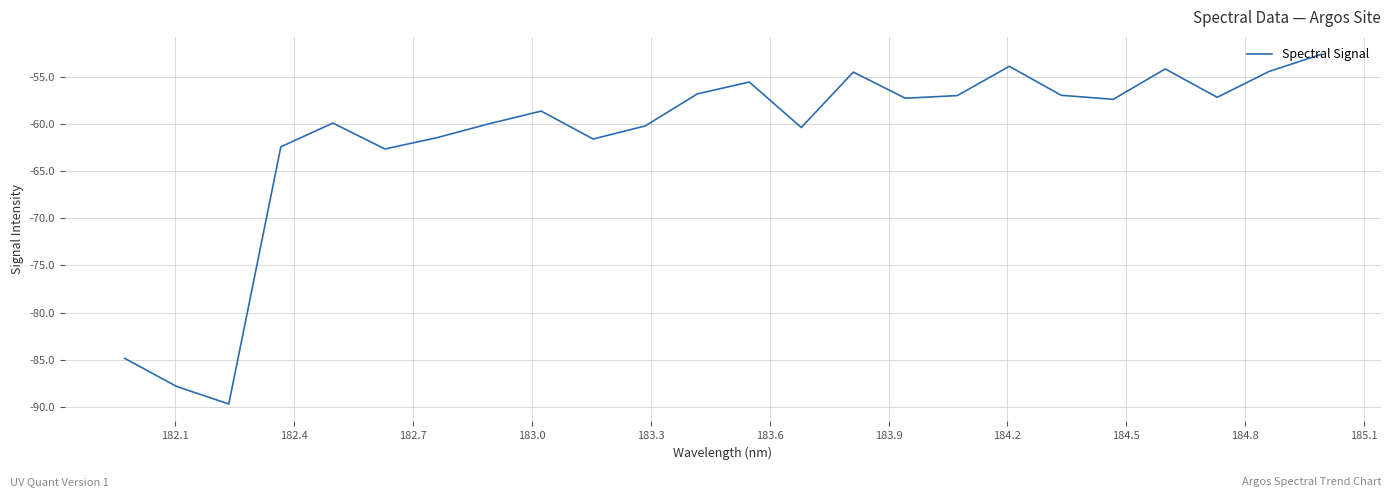

Is this an area chart (filled region under the line)?

No